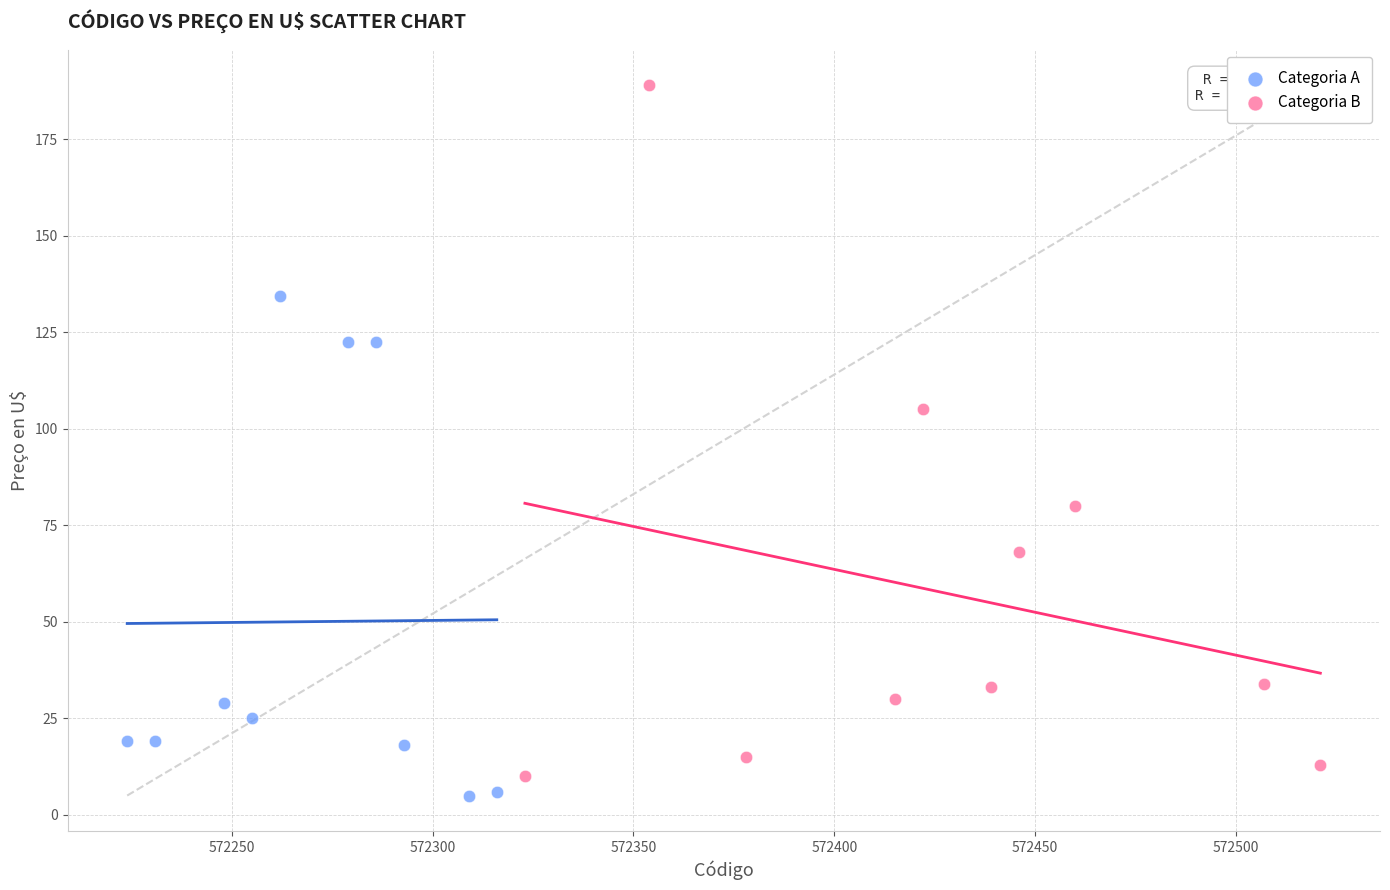

Which series has the largest Y range (max minus min)?

Categoria B